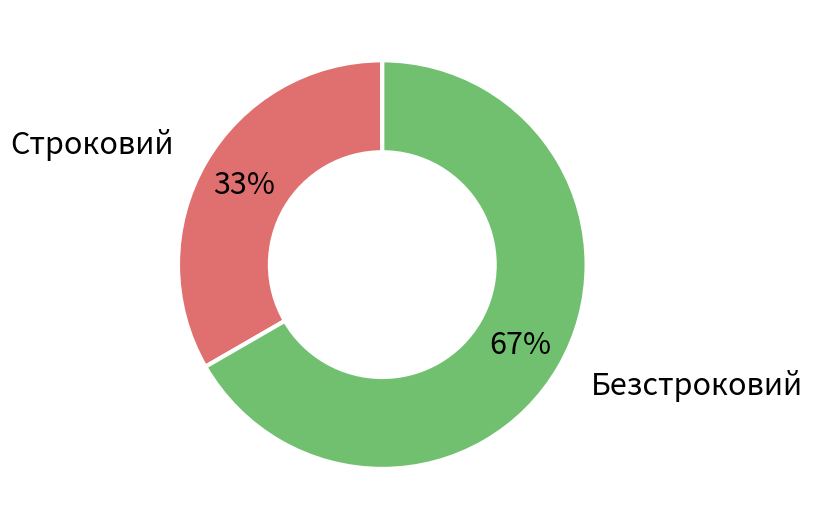

Between Безстроковий and Строковий, which is larger?

Безстроковий